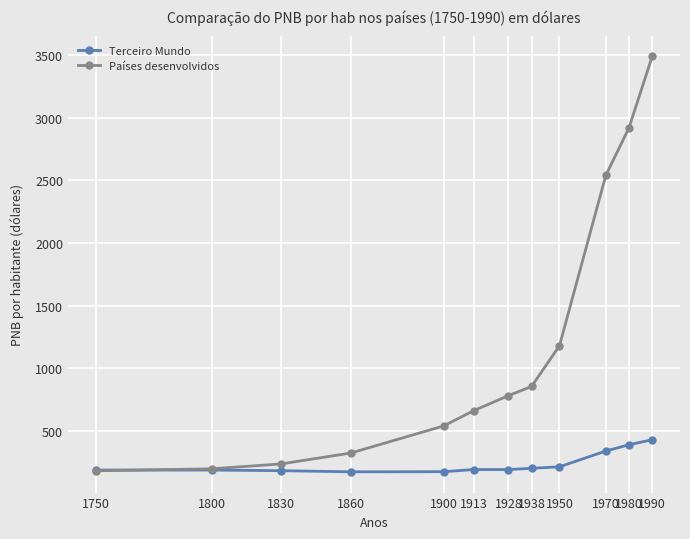

Which series has the largest total across all categories?

Países desenvolvidos